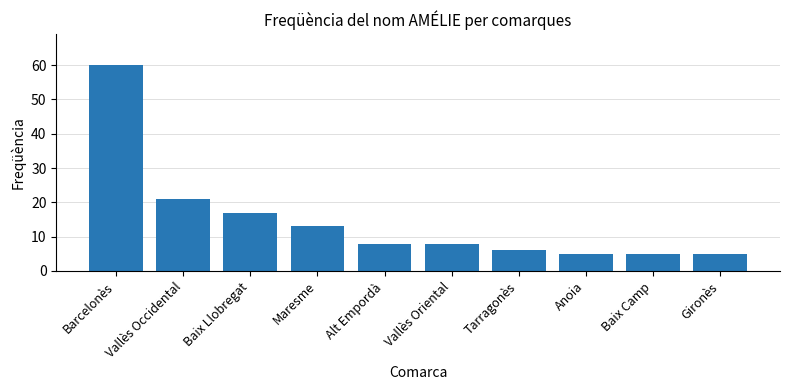

How many categories are shown in the chart?

10